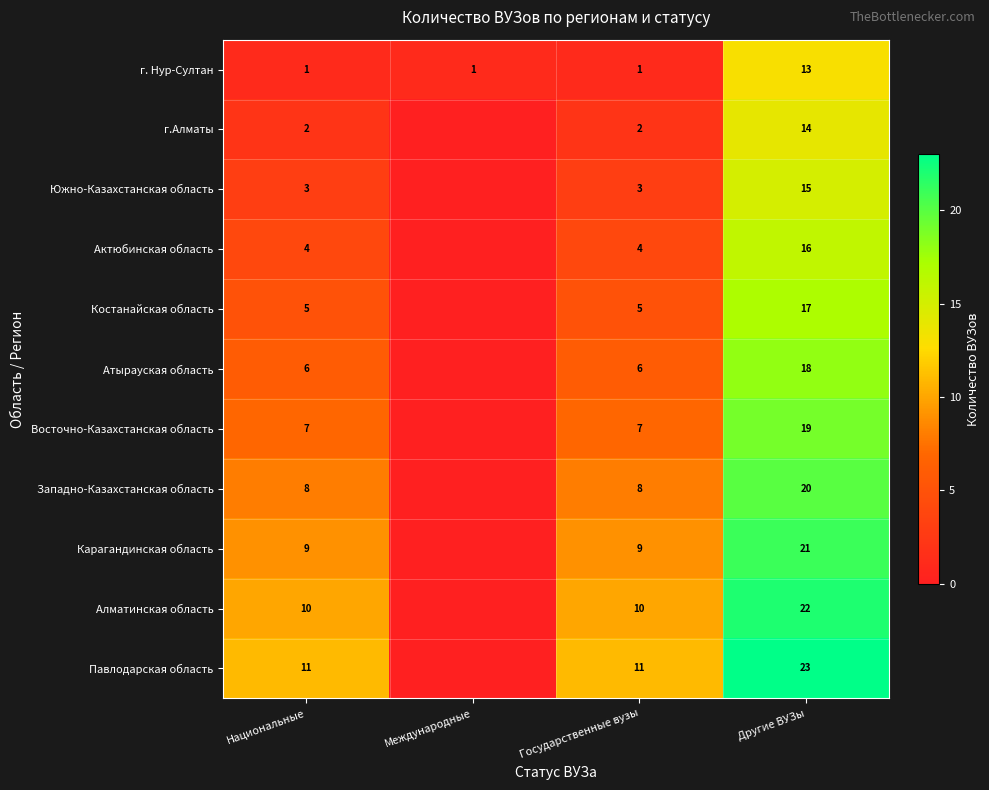

At which category does the chart reach its peak across all series?

Другие ВУЗы